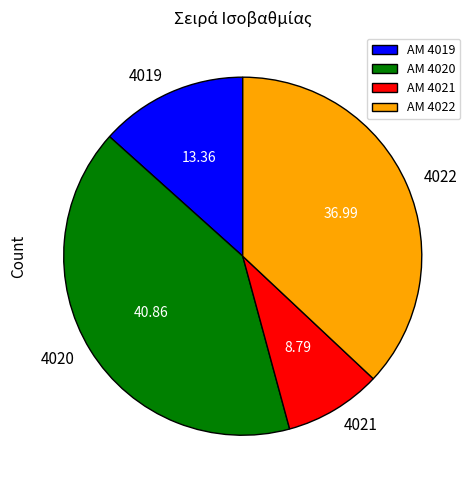

Which has a higher value, 4021 or 4022?

4022